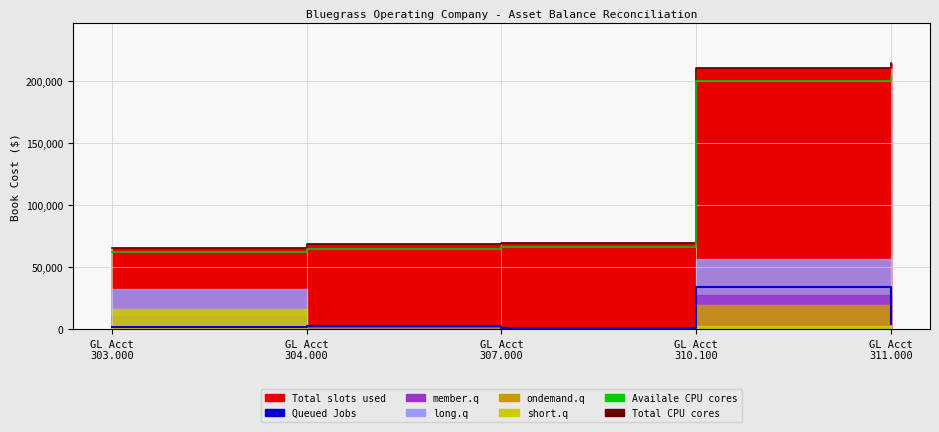

True or false: Availale CPU cores has more than 0 points higher than both neighbors.

False